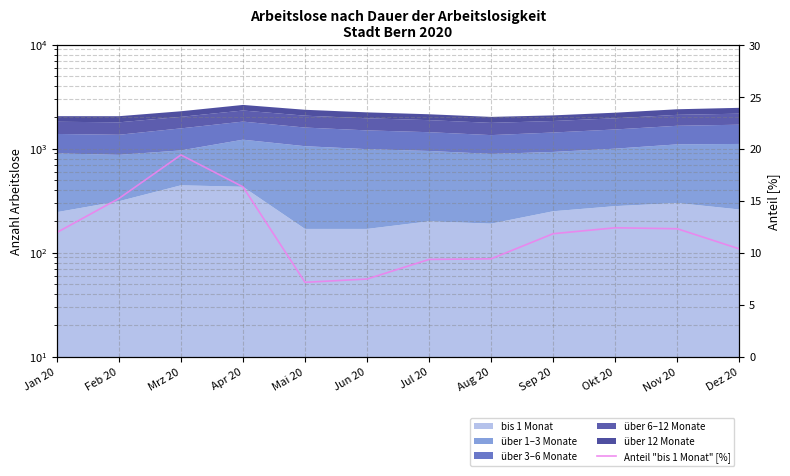

Reading right to left, what are all the values shown in this chart?

Dez 20=10.4	Nov 20=12.3	Okt 20=12.4	Sep 20=11.8	Aug 20=9.4	Jul 20=9.3	Jun 20=7.5	Mai 20=7.1	Apr 20=16.3	Mrz 20=19.4	Feb 20=15.2	Jan 20=11.9